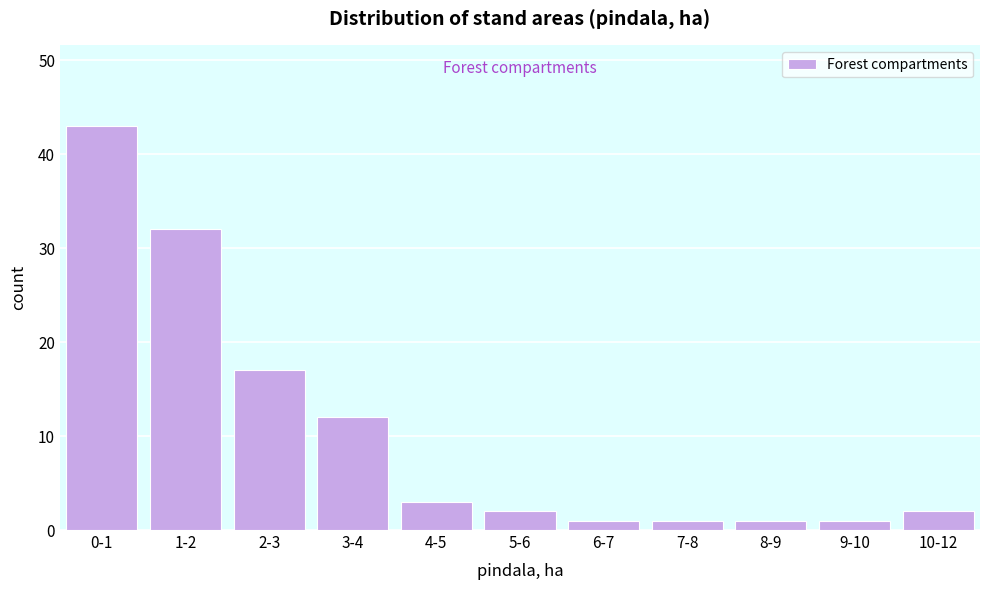

Reading right to left, list all the values displayed in this chart.

2	1	1	1	1	2	3	12	17	32	43